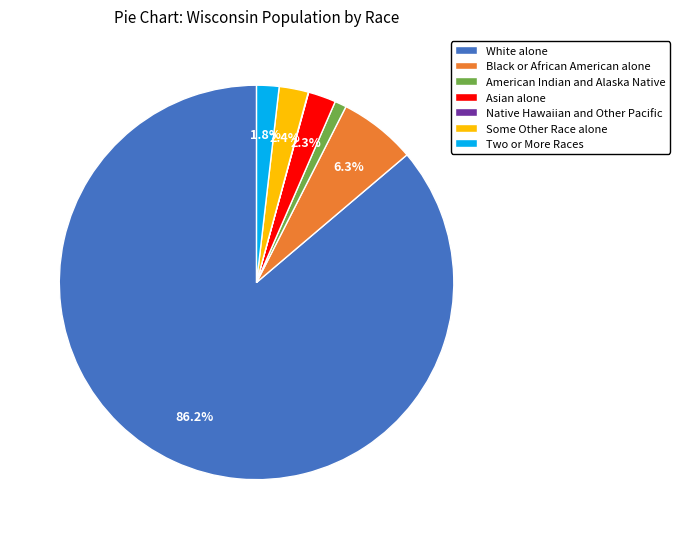

Which category has the biggest portion of the pie?

White alone